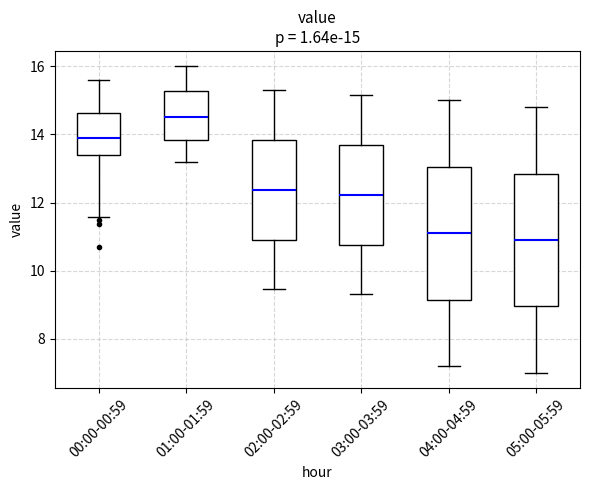

Which box has the highest median line?

01:00-01:59